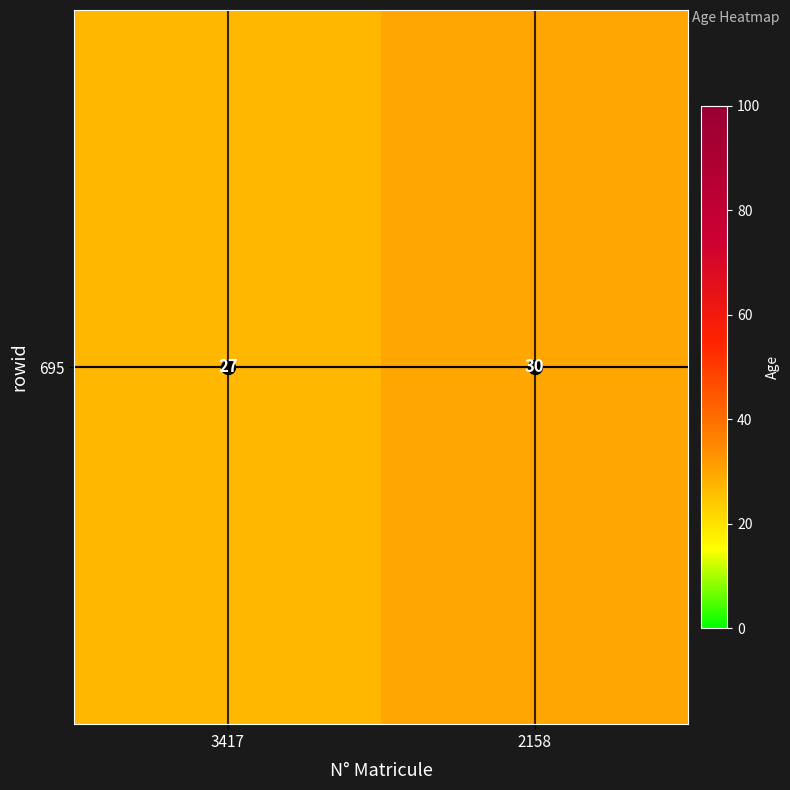

Which label corresponds to the smallest value in the chart?

3417